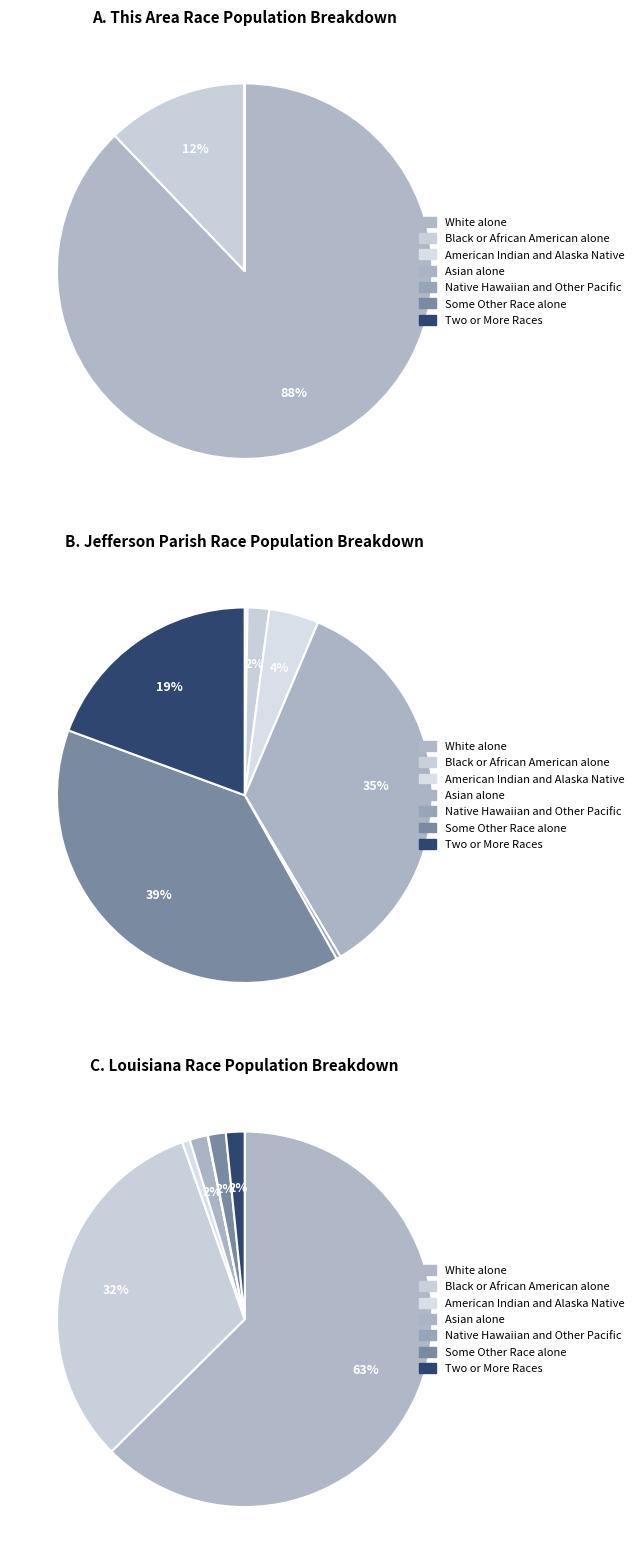

How many slices are in this pie chart?

7